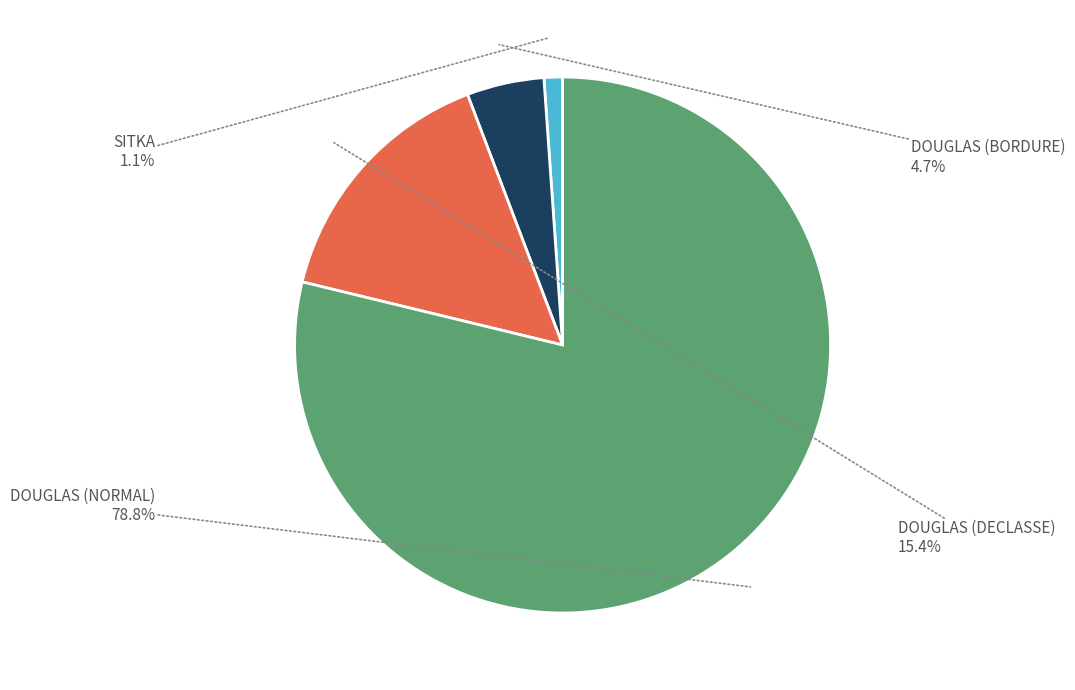

Which category has the biggest portion of the pie?

DOUGLAS (NORMAL)